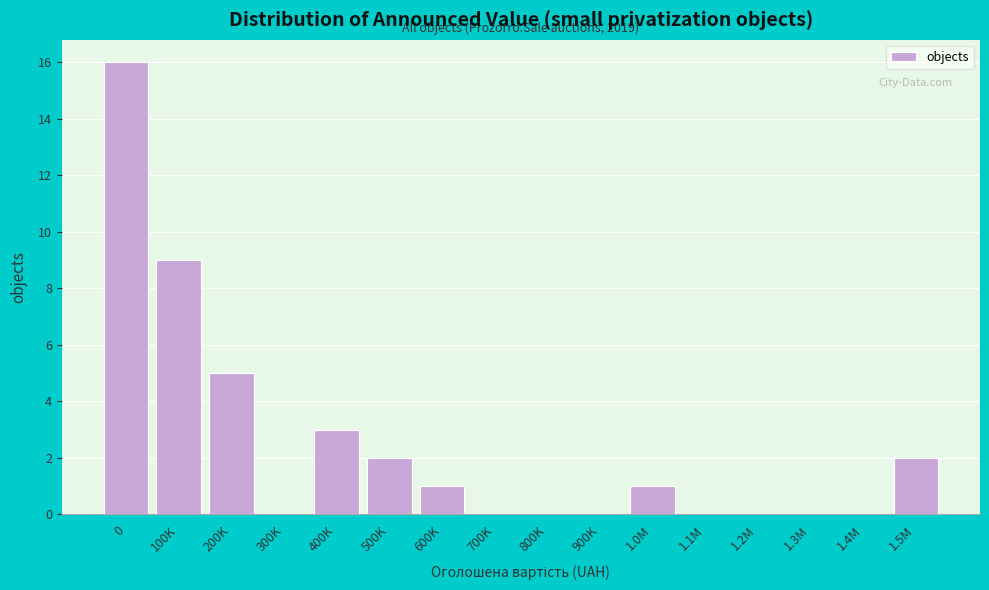

Reading left to right, extract all data points from this chart.

0=16	100K=9	200K=5	300K=0	400K=3	500K=2	600K=1	700K=0	800K=0	900K=0	1.0M=1	1.1M=0	1.2M=0	1.3M=0	1.4M=0	1.5M=2